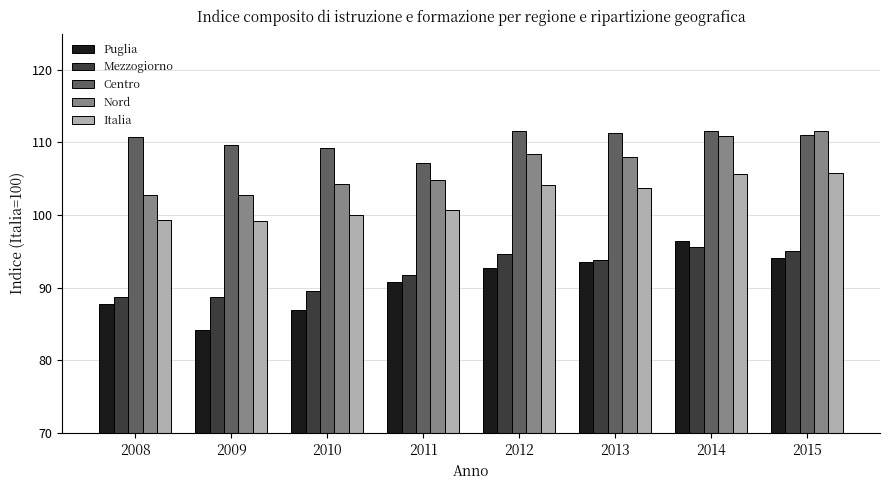

Where does the Nord series first go above 107?

2012